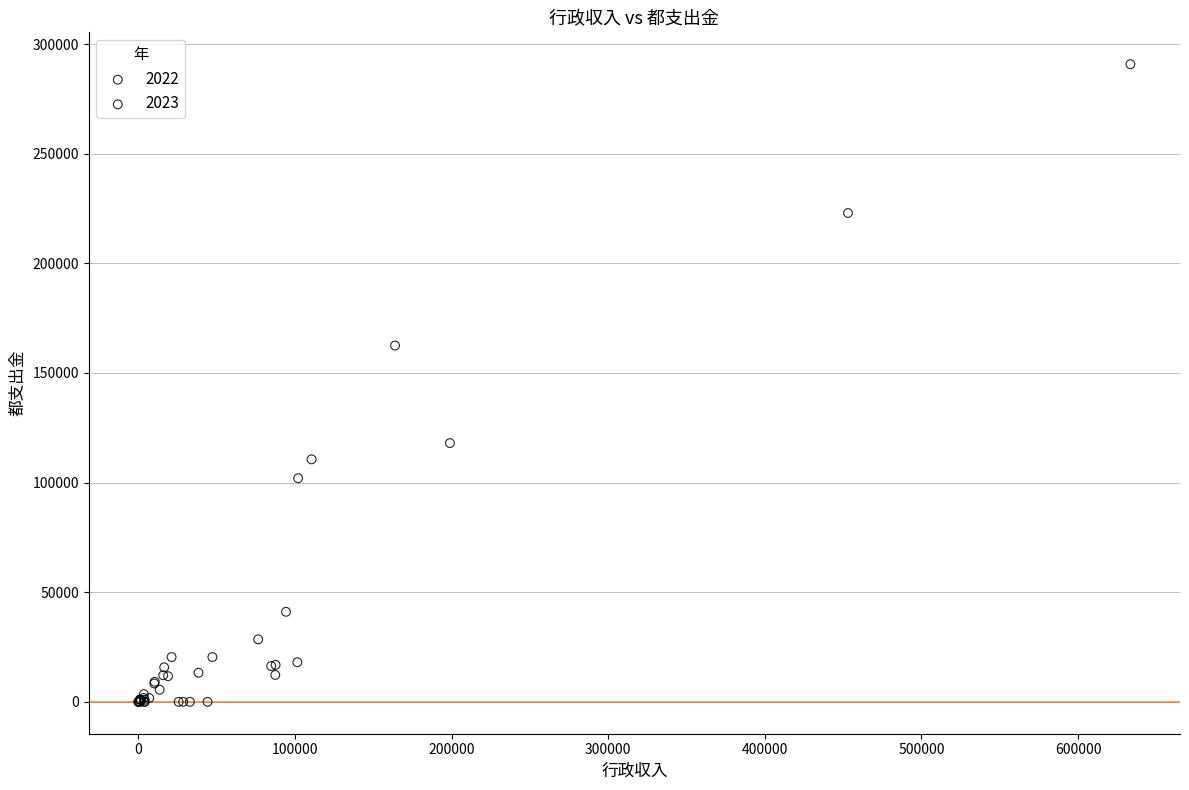

Which series contains the highest Y value?

2022